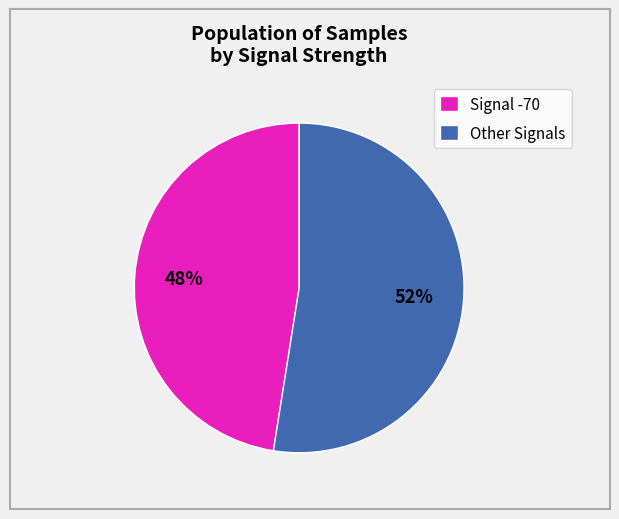

The Signal -70 slice represents 48% of the pie. True or false?

True